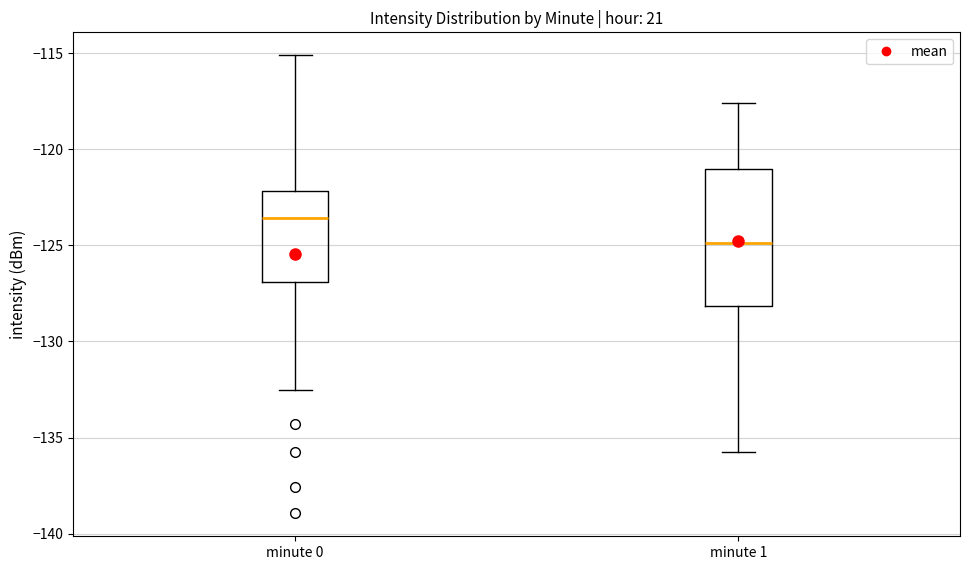

Where does the median line of the box for minute 1 sit on the y-axis? The values are not printed on the chart, so give them approximately, as read against the axis.

-125.0